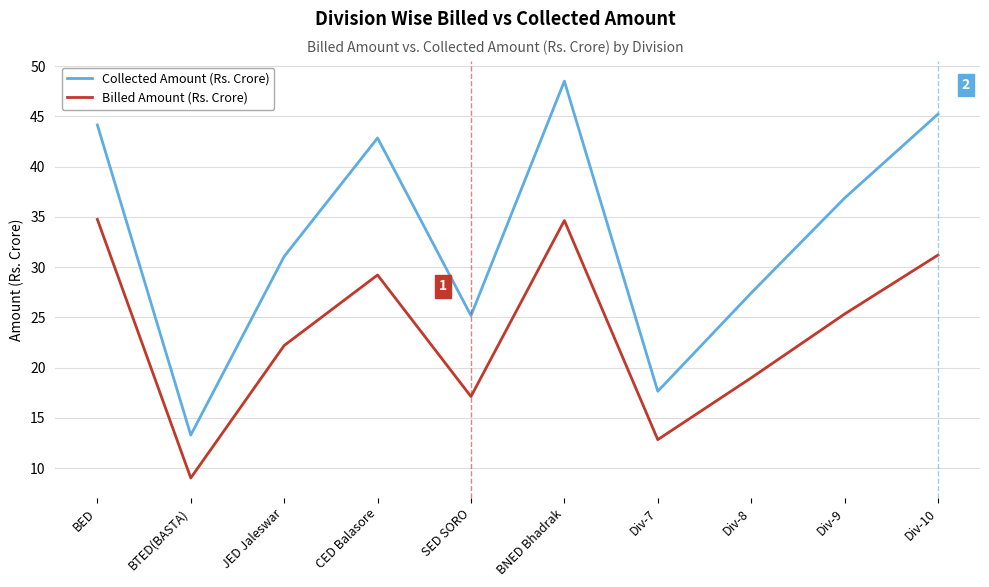

What position from the left is SED SORO?

5